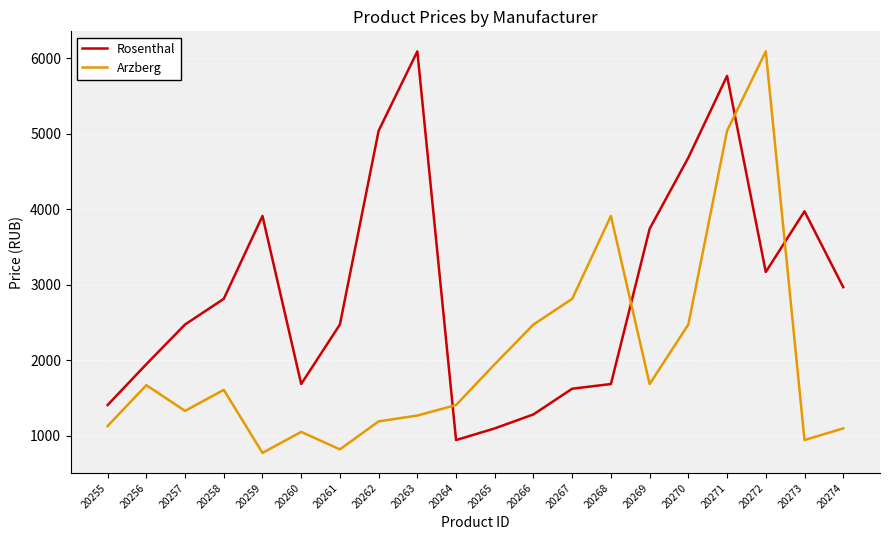

Is the value of Rosenthal at 20267 greater than the value of Arzberg at 20262?

Yes